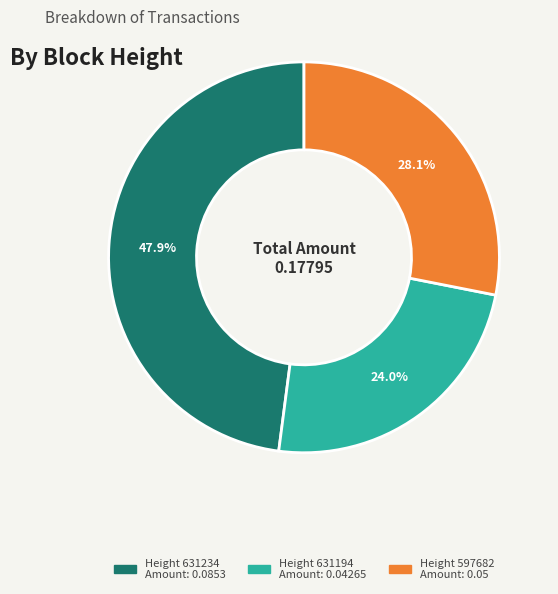

To the nearest percent, what is the average slice percentage?

33%